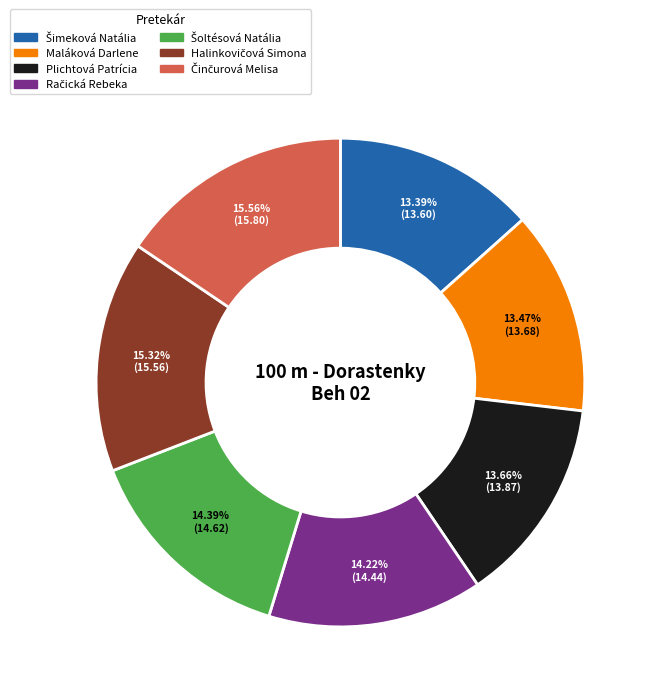

Is Plichtová Patrícia the majority of the pie?

No